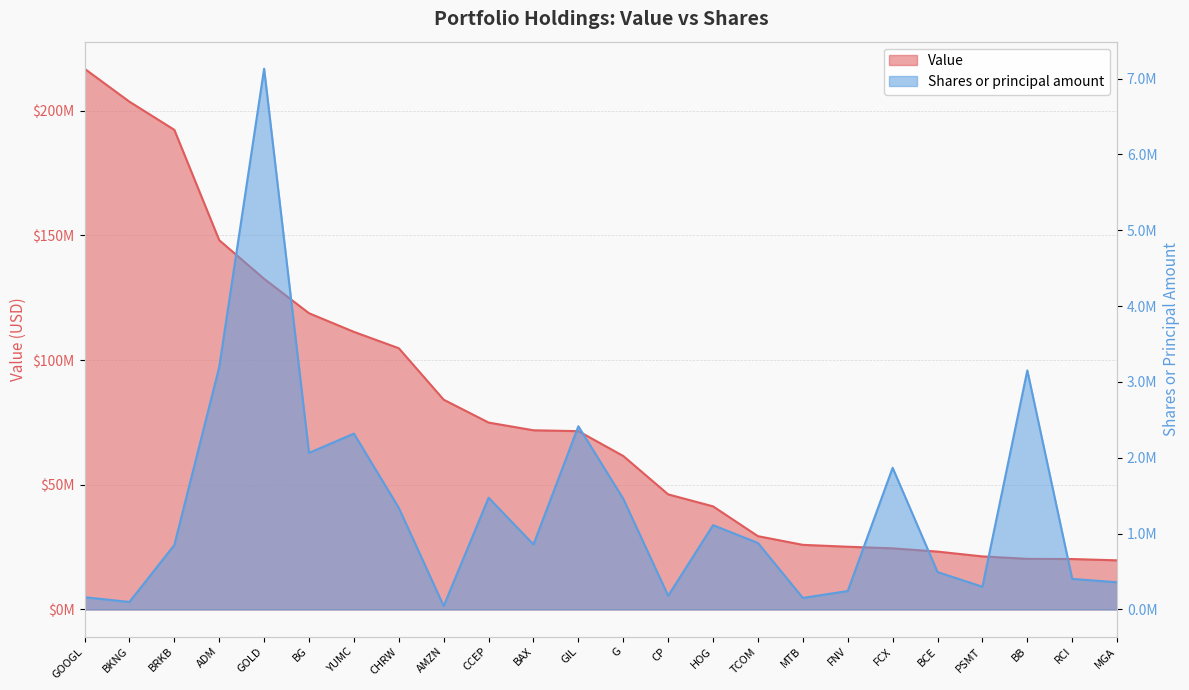

Does the chart have visible grid lines?

Yes